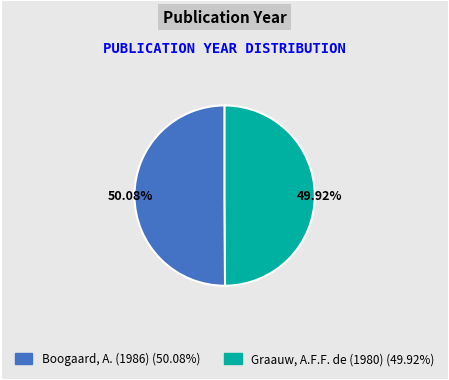

Count the number of slices in the pie.

2